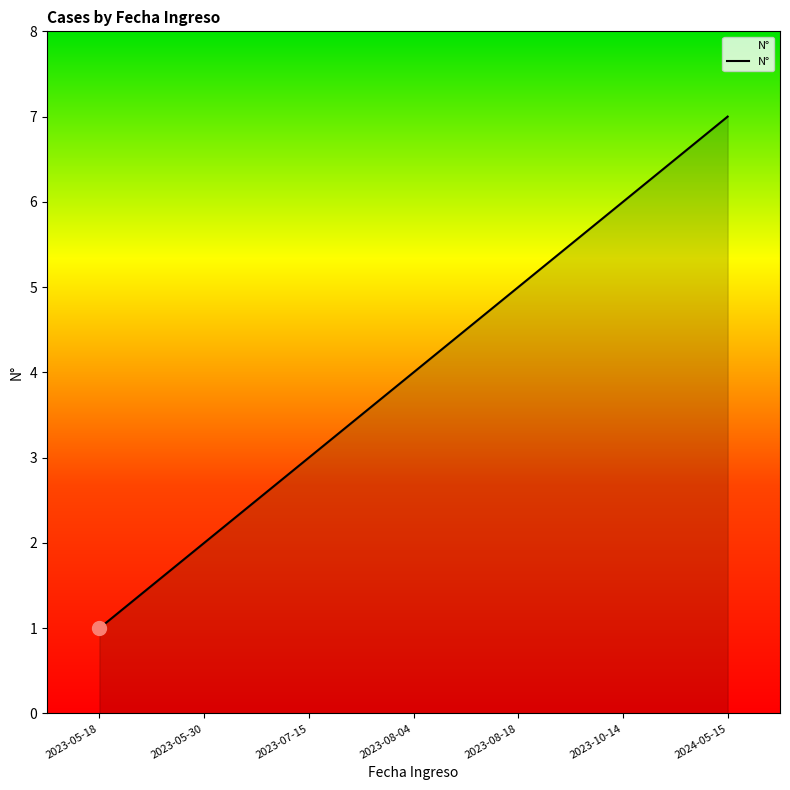

What is the smallest value displayed?

1